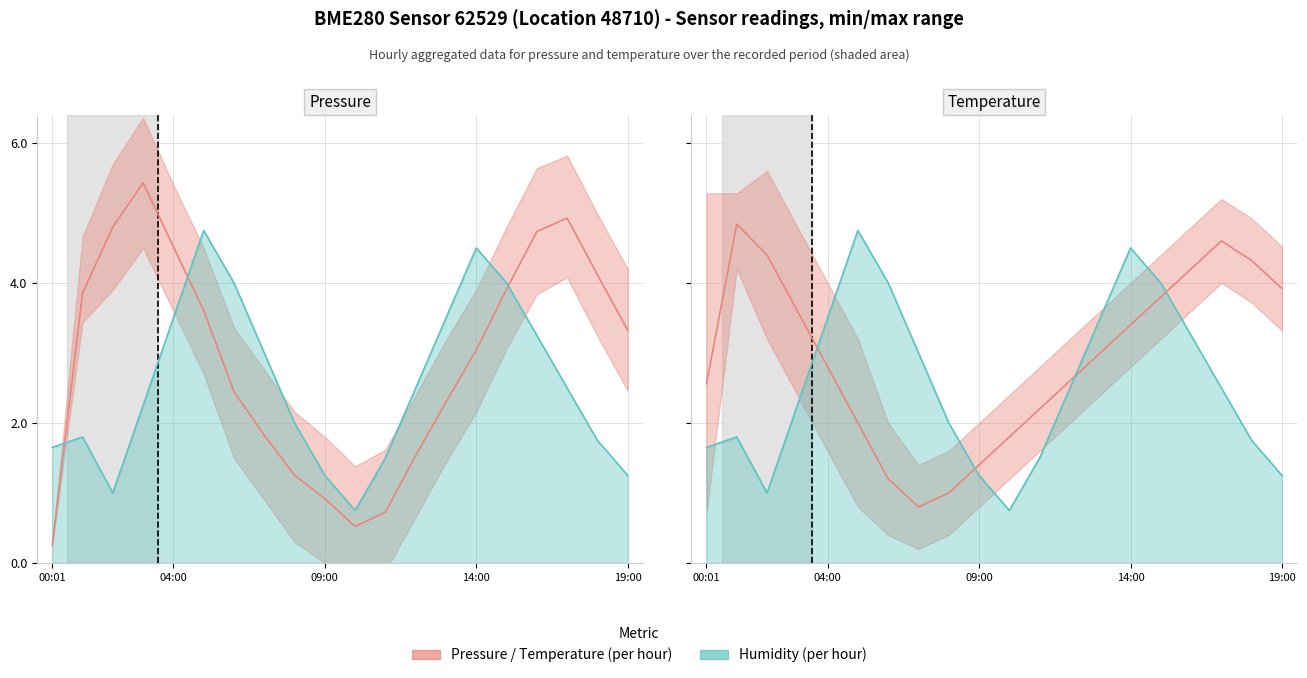

What is the sum of all Humidity (normalised) values?

50.7